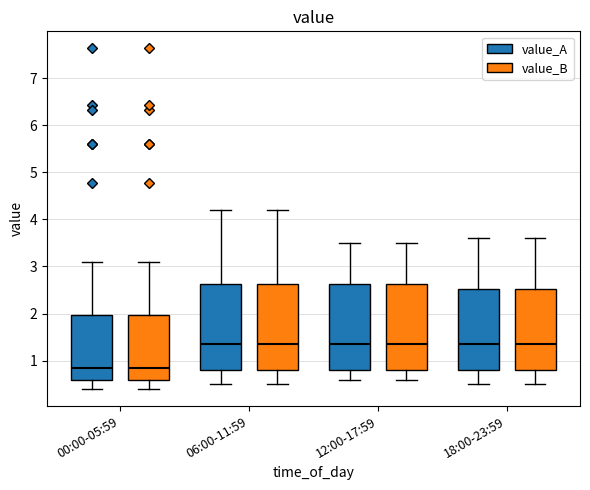

Where does the upper whisker of the box for 00:00-05:59 (value_A) end on the y-axis? The values are not printed on the chart, so give them approximately, as read against the axis.

3.1